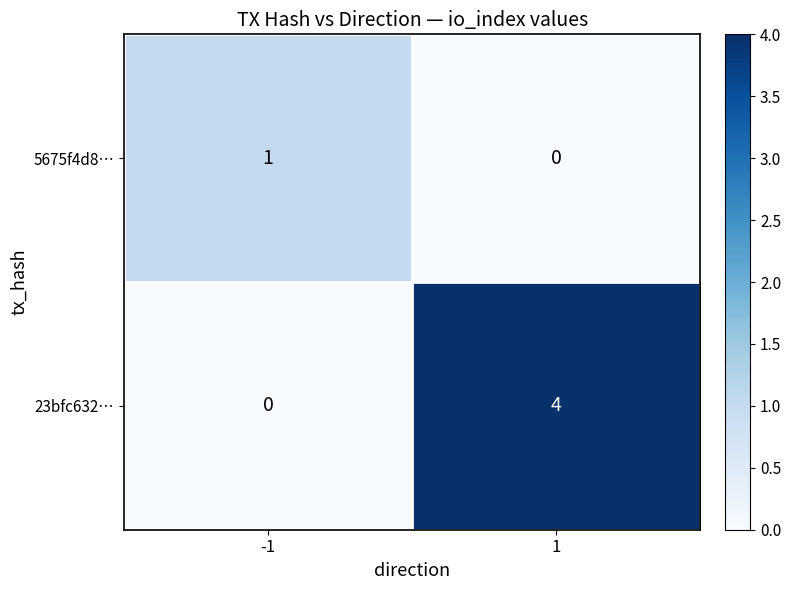

What is the greatest value displayed?

4